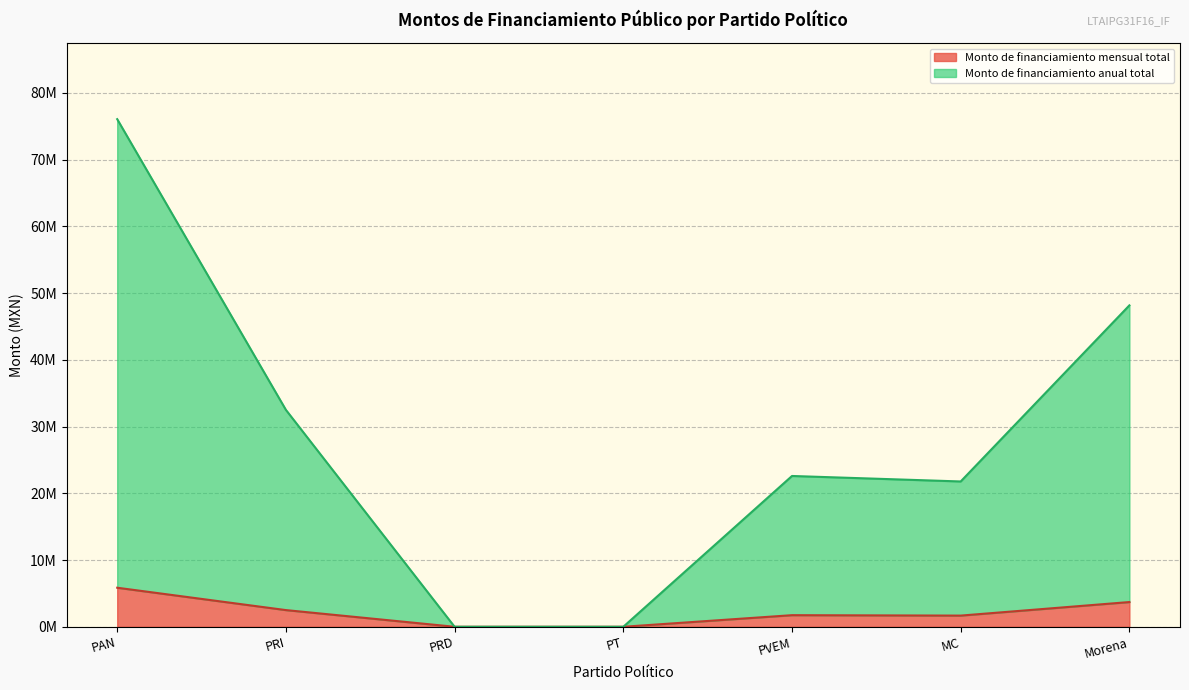

At PT, list the series in order from smallest to largest.

Monto de financiamiento mensual total, Monto de financiamiento anual total